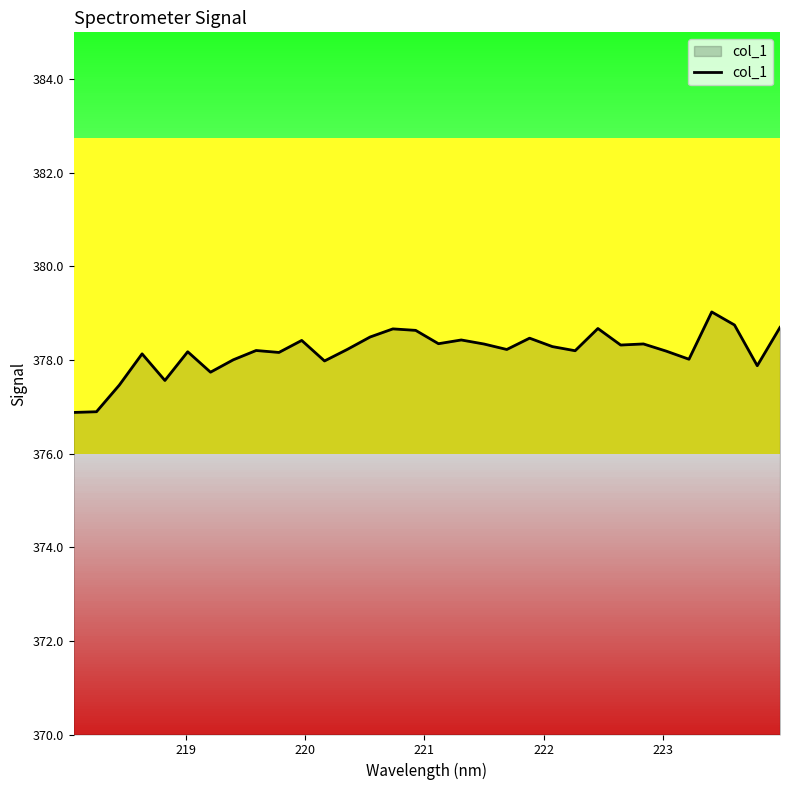

What is the minimum value shown in the chart?

376.9